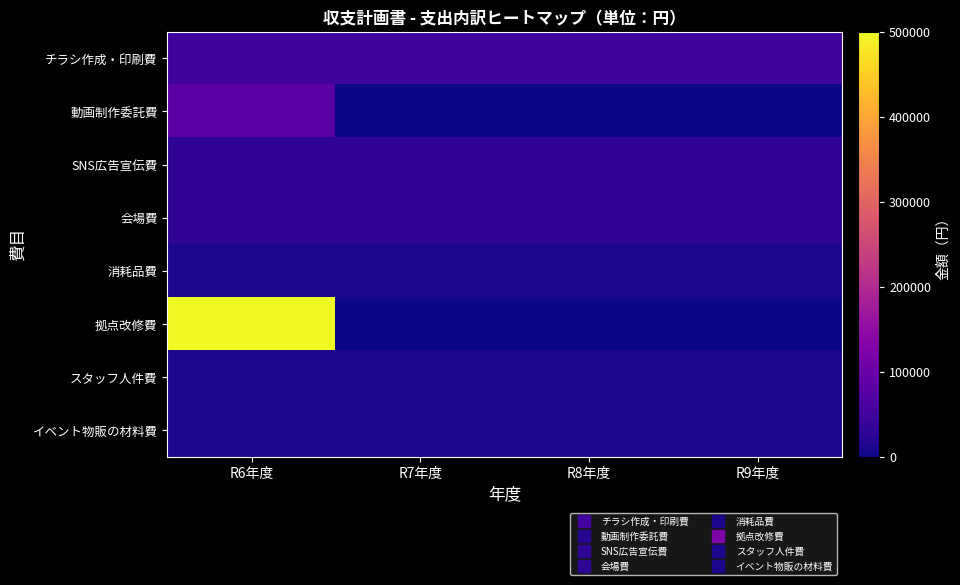

Between R9年度 and R8年度, which is larger?

R9年度